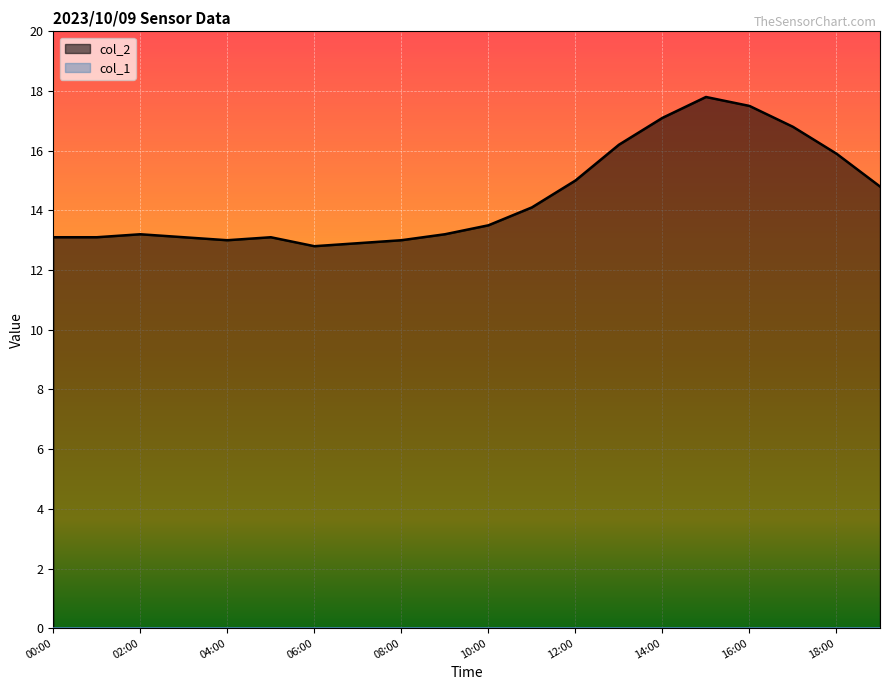

True or false: there are more than 1 points higher than both neighbors.

True